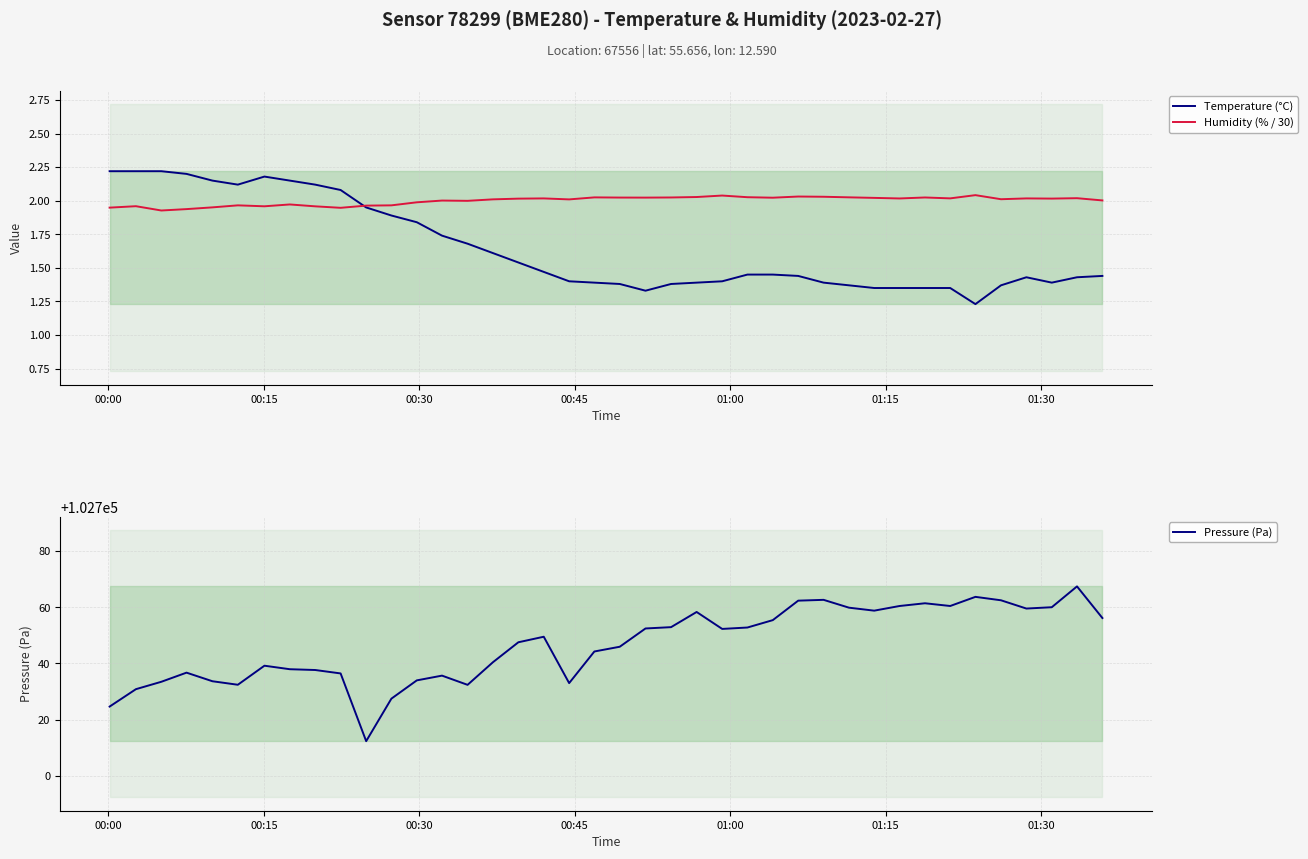

Reading right to left, transcribe all the data shown in this chart.

Temperature (°C): 1.4	1.4	1.4	1.4	1.4	1.2	1.4	1.4	1.4	1.4	1.4	1.4	1.4	1.4	1.4	1.4	1.4	1.4	1.3	1.4	1.4	1.4	1.5	1.5	1.6	1.7	1.7	1.8	1.9	1.9	2.1	2.1	2.1	2.2	2.1	2.1	2.2	2.2	2.2	2.2
Humidity (% / 30): 2.0	2.0	2.0	2.0	2.0	2.0	2.0	2.0	2.0	2.0	2.0	2.0	2.0	2.0	2.0	2.0	2.0	2.0	2.0	2.0	2.0	2.0	2.0	2.0	2.0	2.0	2.0	2.0	2.0	2.0	1.9	2.0	2.0	2.0	2.0	2.0	1.9	1.9	2.0	1.9
Pressure (Pa): 102756.2	102767.4	102760.0	102759.5	102762.5	102763.7	102760.4	102761.4	102760.4	102758.8	102759.8	102762.6	102762.3	102755.4	102752.8	102752.3	102758.3	102752.9	102752.4	102745.9	102744.2	102733.0	102749.5	102747.5	102740.4	102732.4	102735.7	102734.0	102727.5	102712.3	102736.4	102737.7	102737.9	102739.2	102732.4	102733.7	102736.7	102733.5	102730.8	102724.7